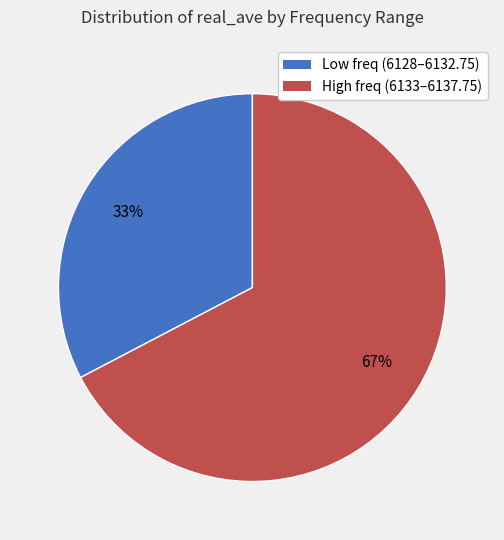

To the nearest percent, what is the average slice percentage?

50%